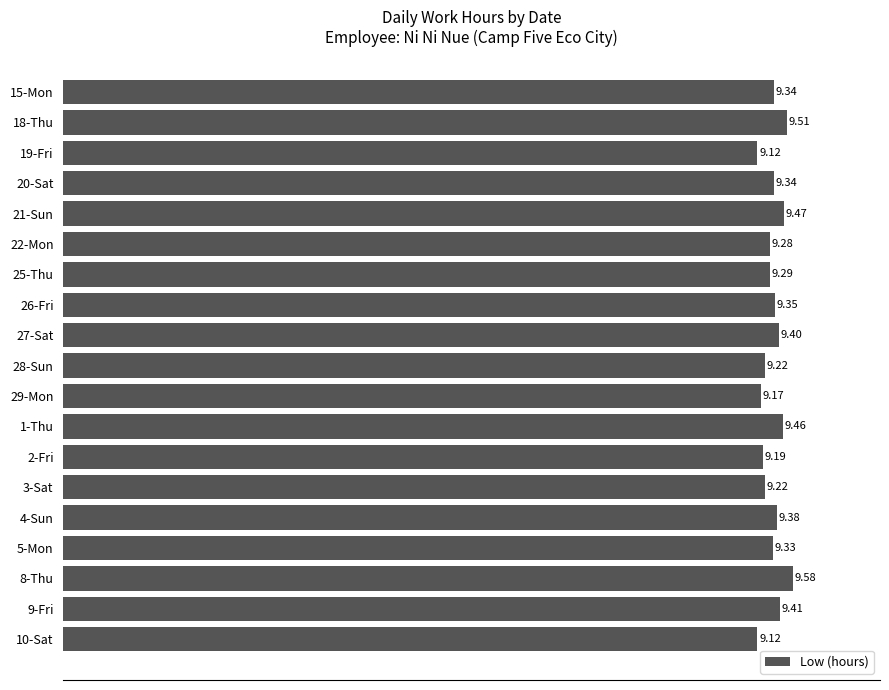

What is the sum of all values?

177.2